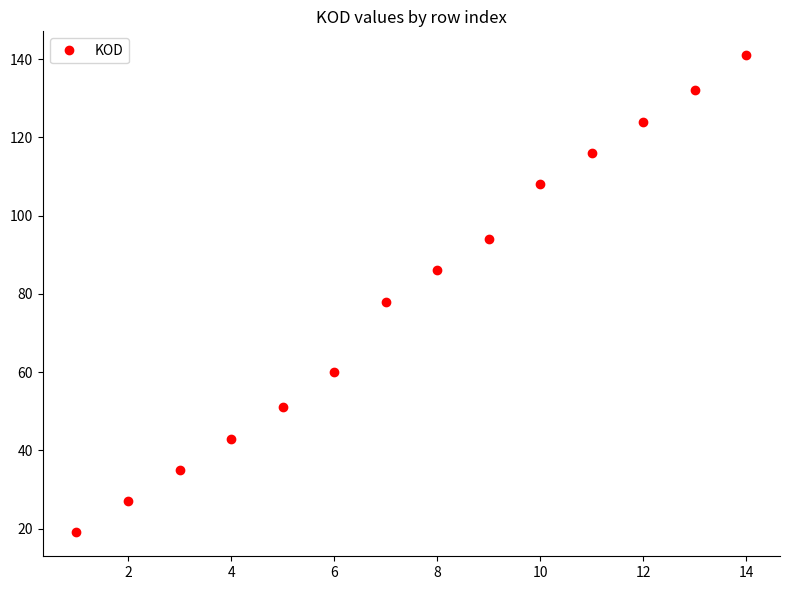

What is the value of the 3rd point from the left?

35